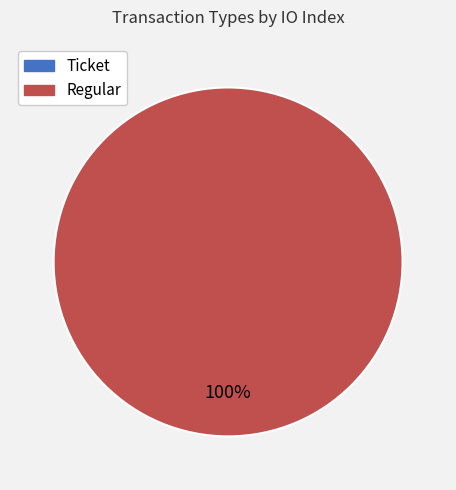

Combined, do Regular and Ticket account for over 50%?

Yes